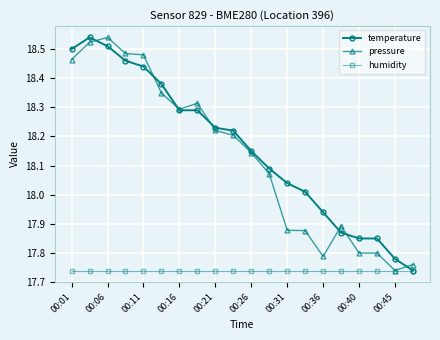

At how many categories does at least one series exceed 18?

14